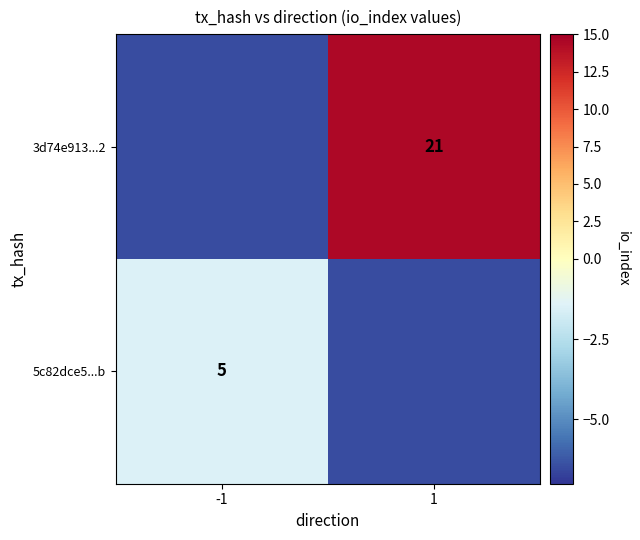

The 3d74e913...2 series shows 27.4 at 1. True or false?

False